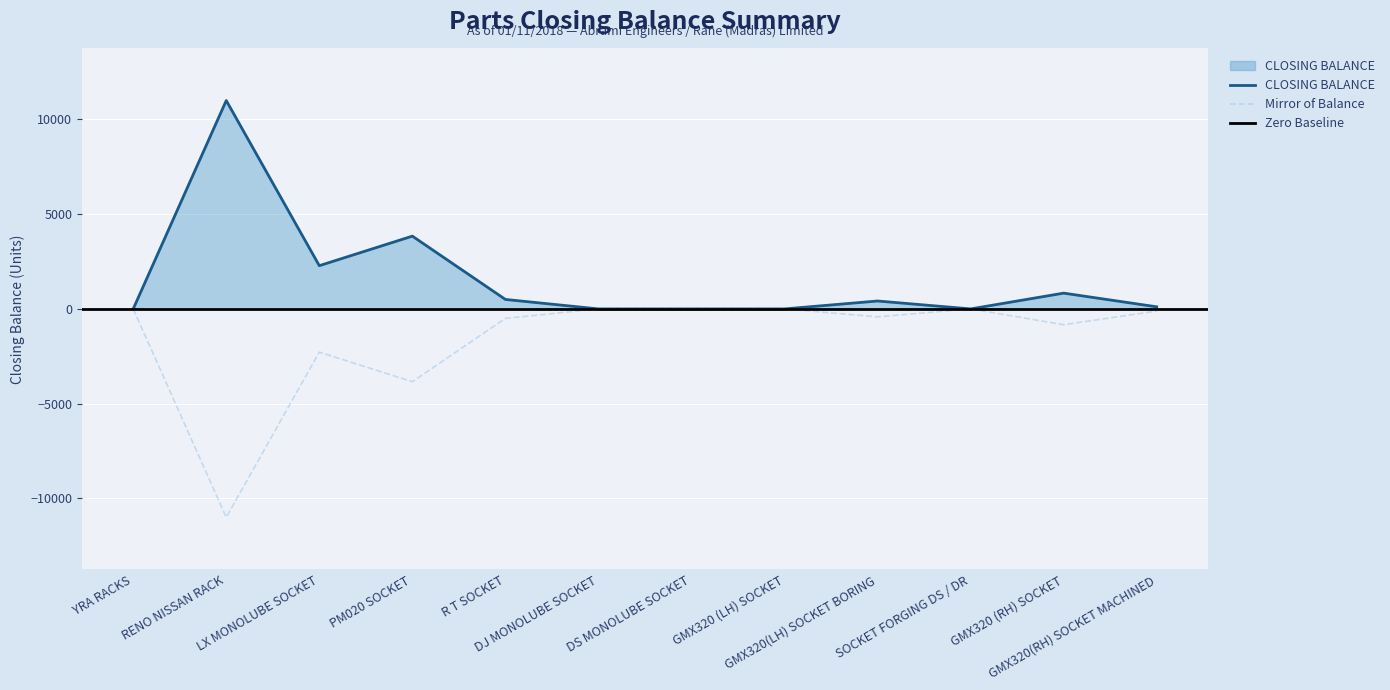

How many data points does each series have?

12